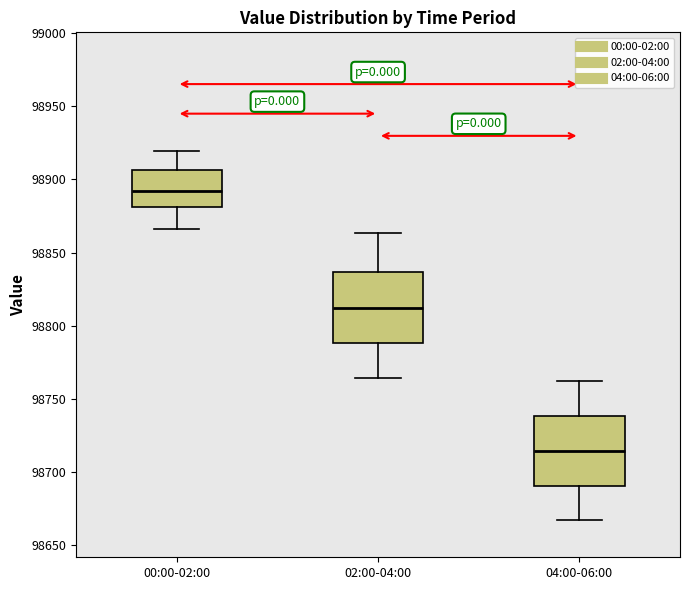

Which box has the lowest median line?

04:00-06:00